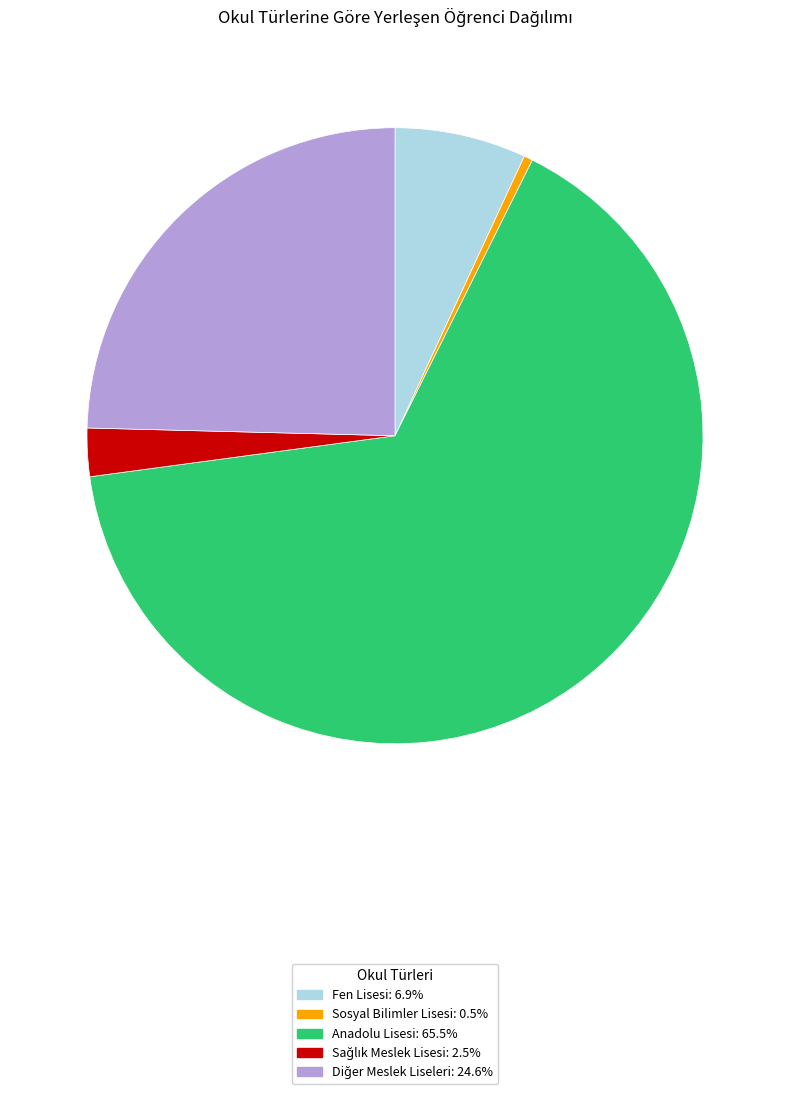

How many slices are in this pie chart?

5